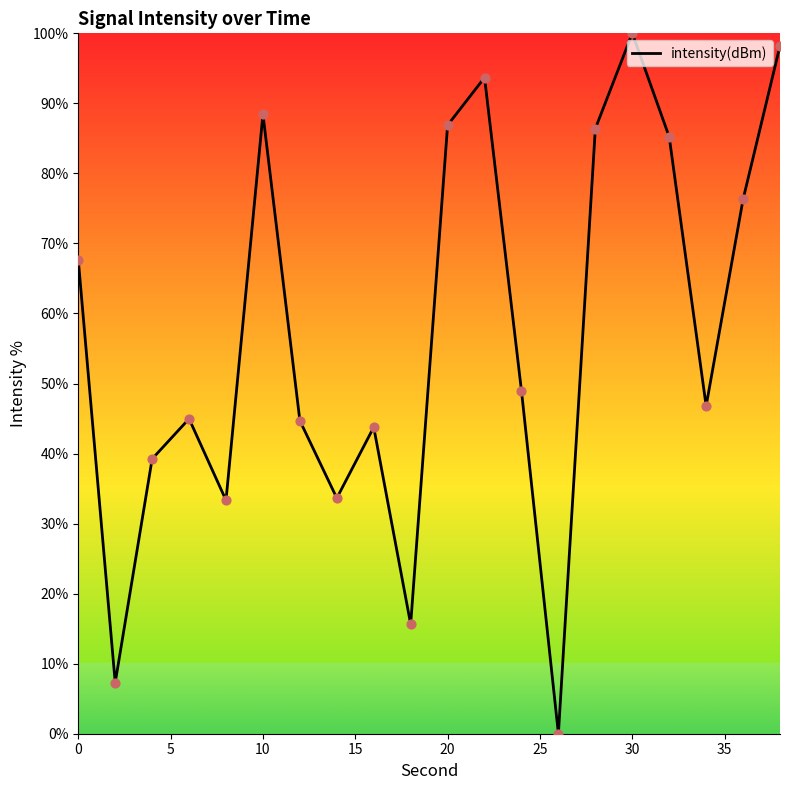

What is the maximum value shown in the chart?

100.0